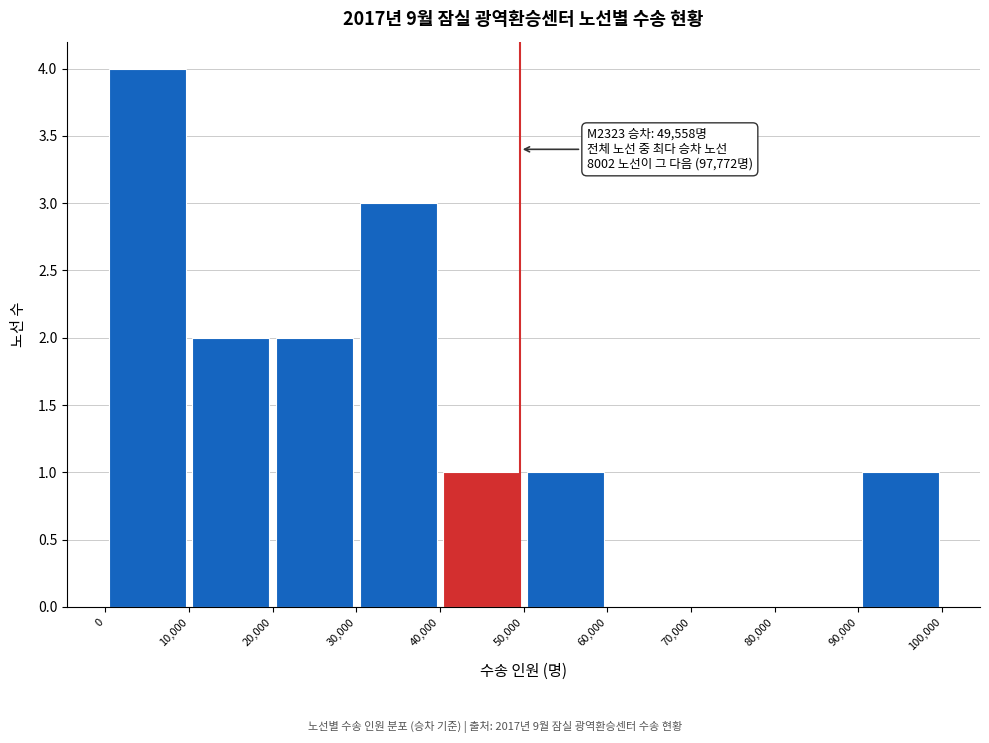

Over which range of the x-axis is the bar tallest?

0 to 10,000